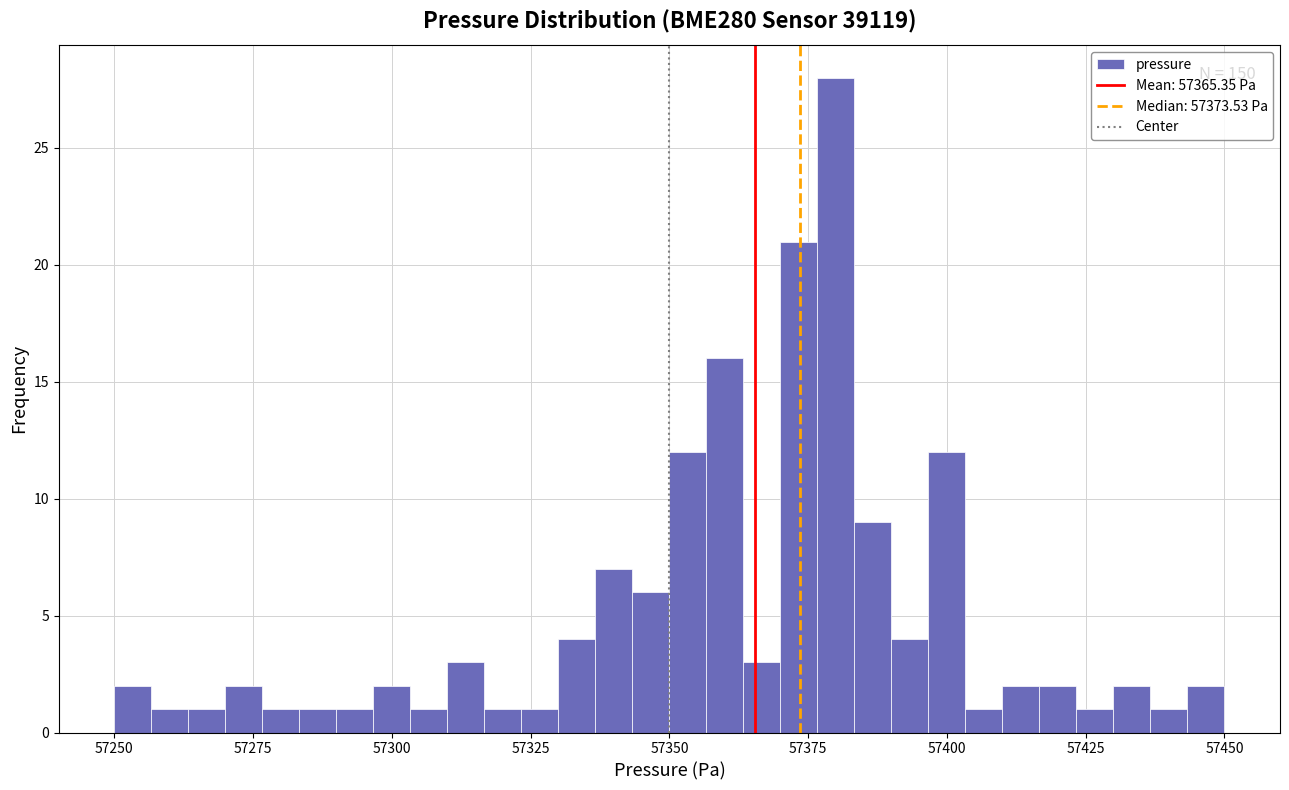

Read against the x-axis, roughly where is the centre of the tallest bar?

57380